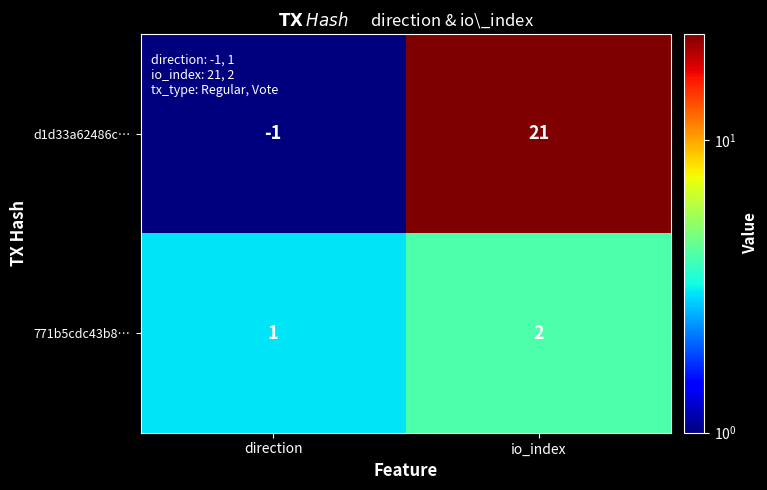

How many values in the d1d33a62486c… series are below 21?

1